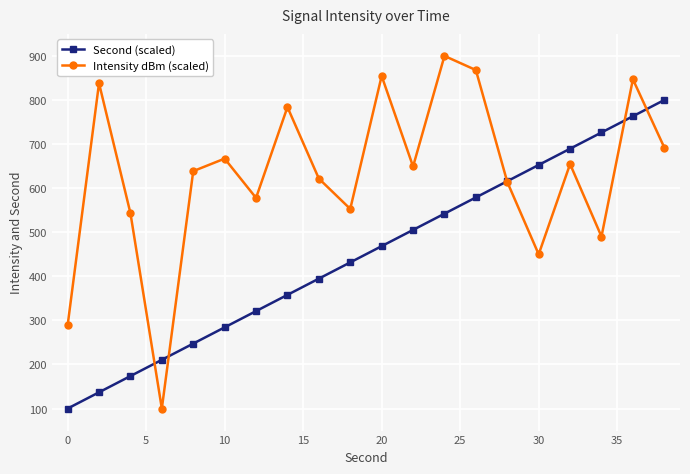

List the series in order of their peak value, lowest first.

Second (scaled), Intensity dBm (scaled)